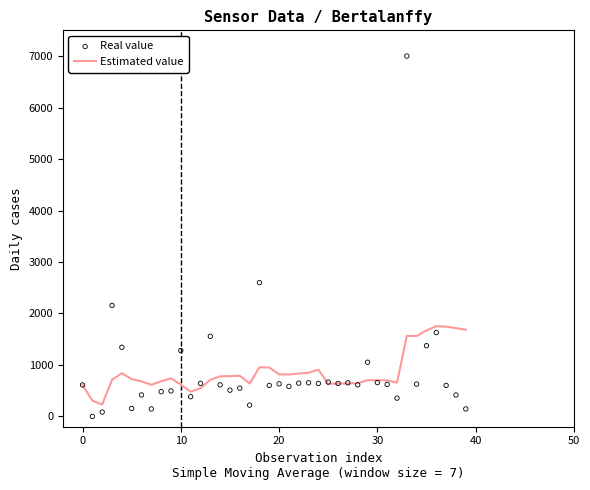

At which category is the sum across all series the highest?

33